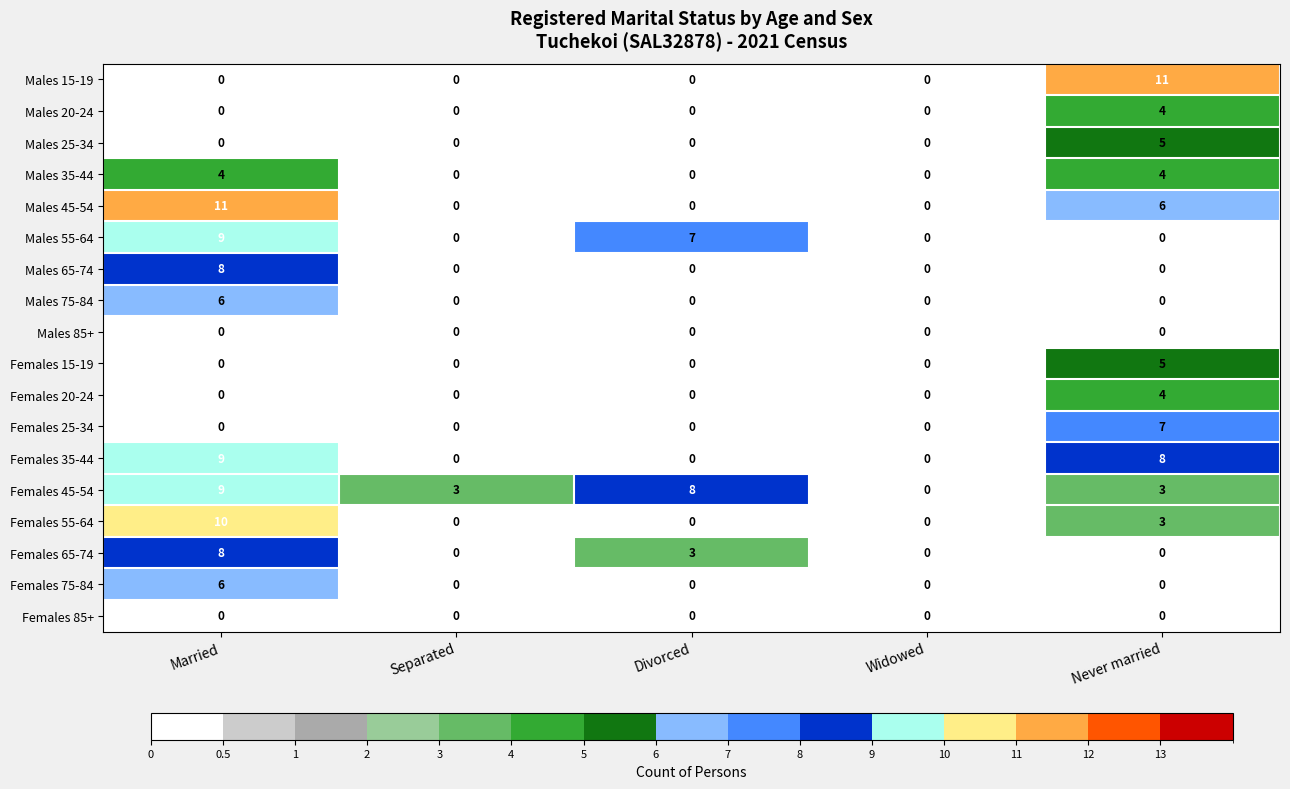

What is the total value across all series at Never married?

60